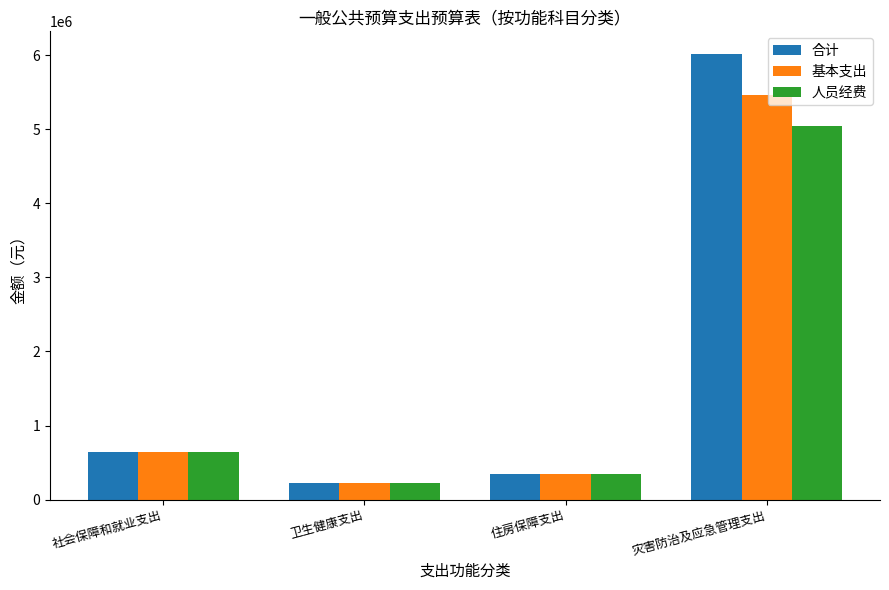

List the series in order of their overall mean, lowest first.

人员经费, 基本支出, 合计